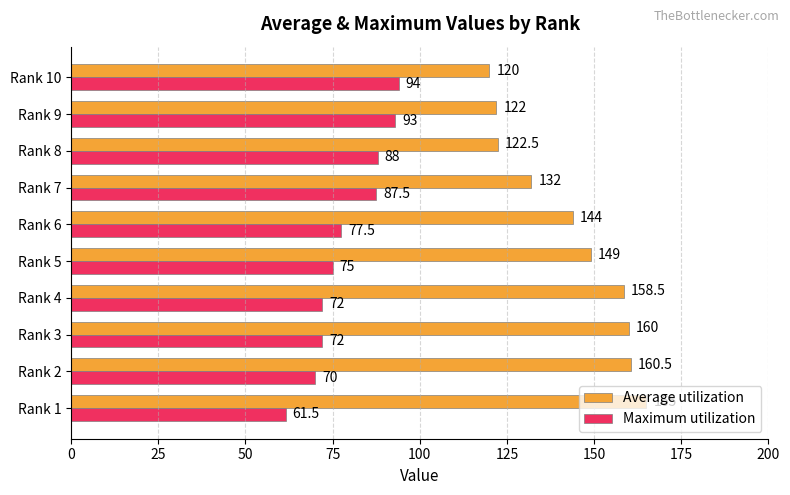

What is the difference between the maximum and minimum values in the Maximum utilization series?

32.5